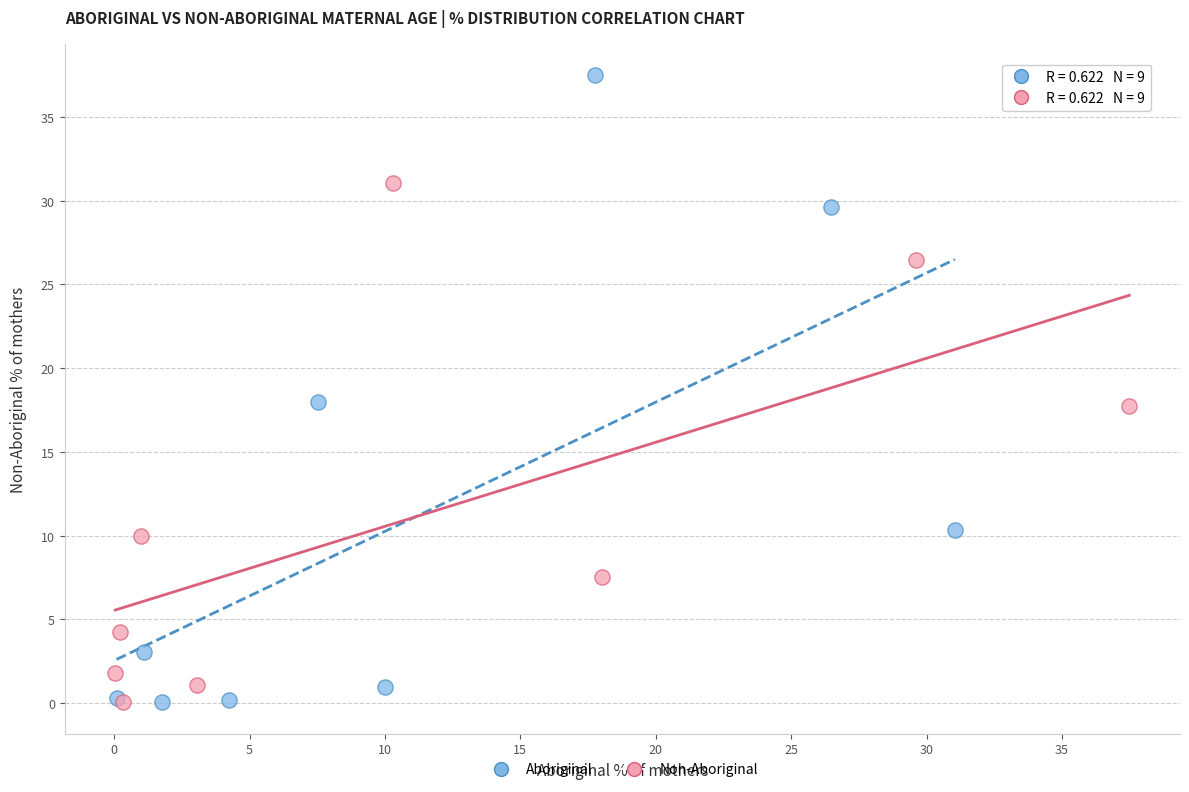

Which series contains the highest Y value?

Aboriginal